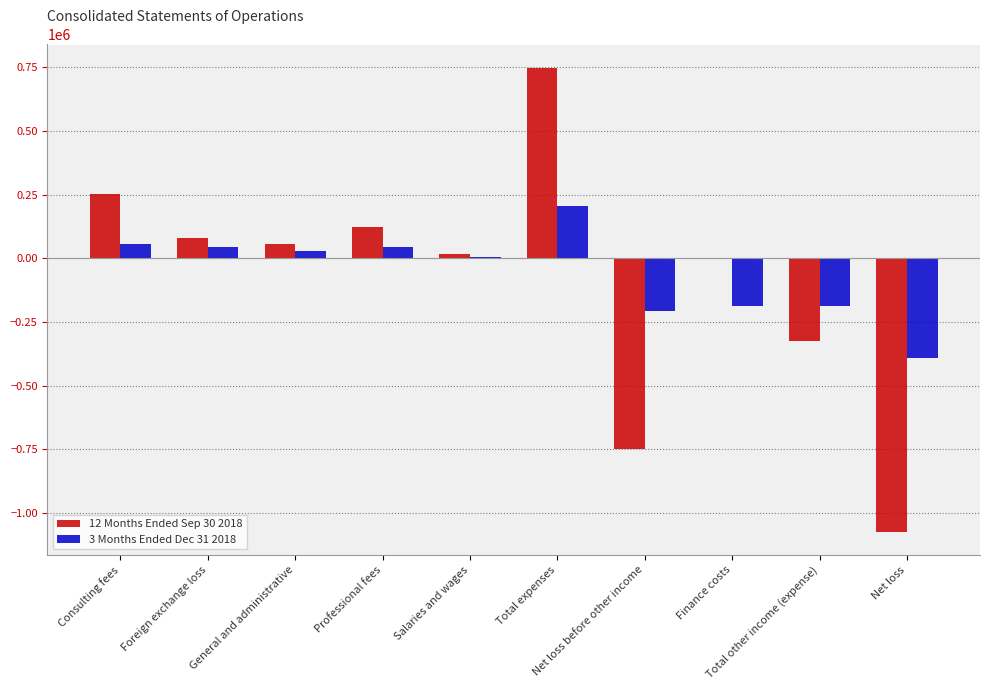

True or false: 12 Months Ended Sep 30 2018 has a value of -1661137 at Net loss.

False